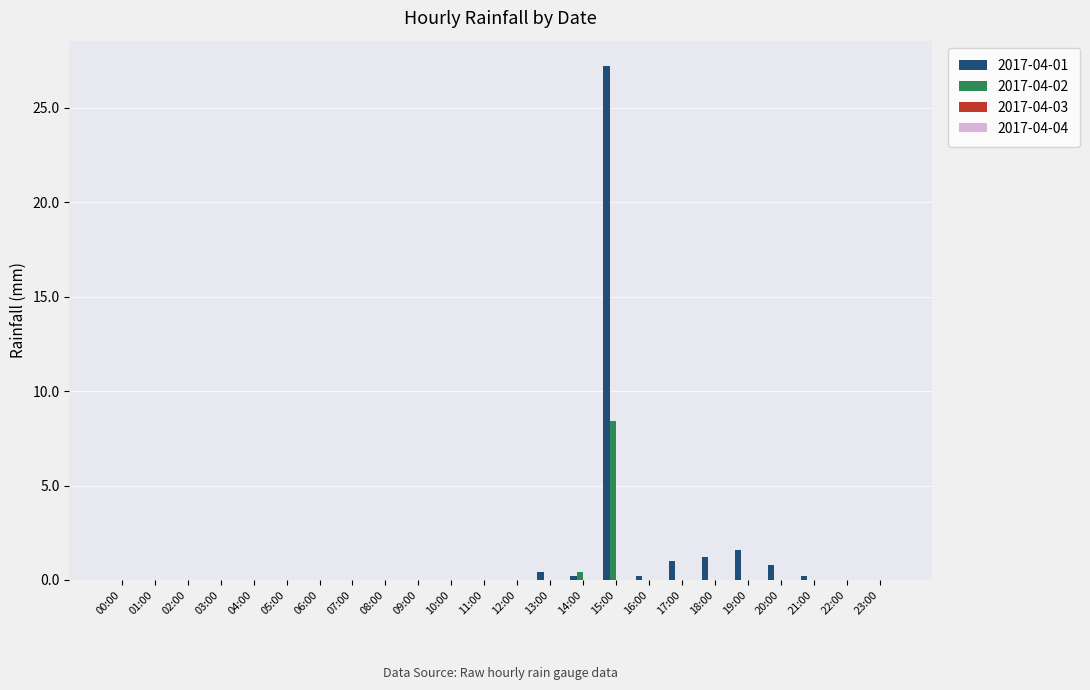

Where is 2017-04-01 nearest to the value 13?

19:00